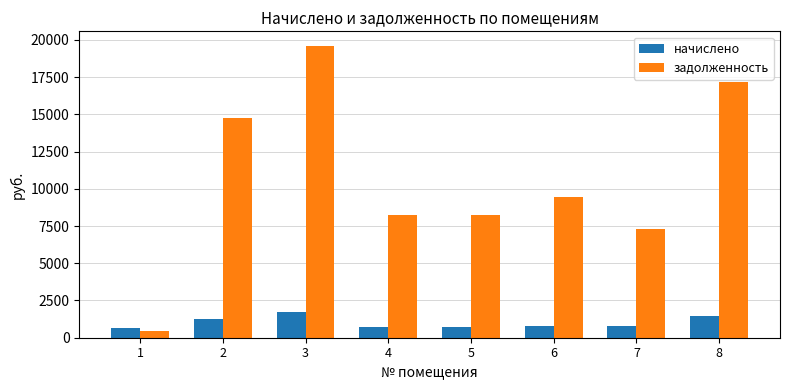

The value of начислено at 6 is 795.4. True or false?

True